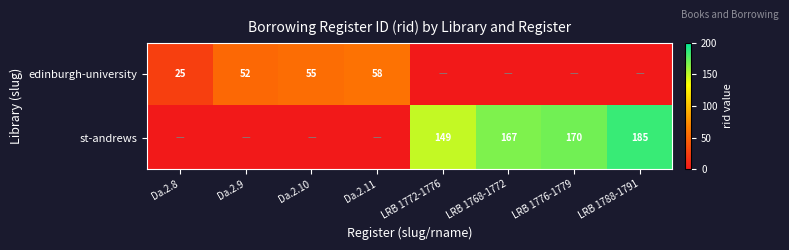

At which label does edinburgh-university reach its minimum?

LRB 1772-1776